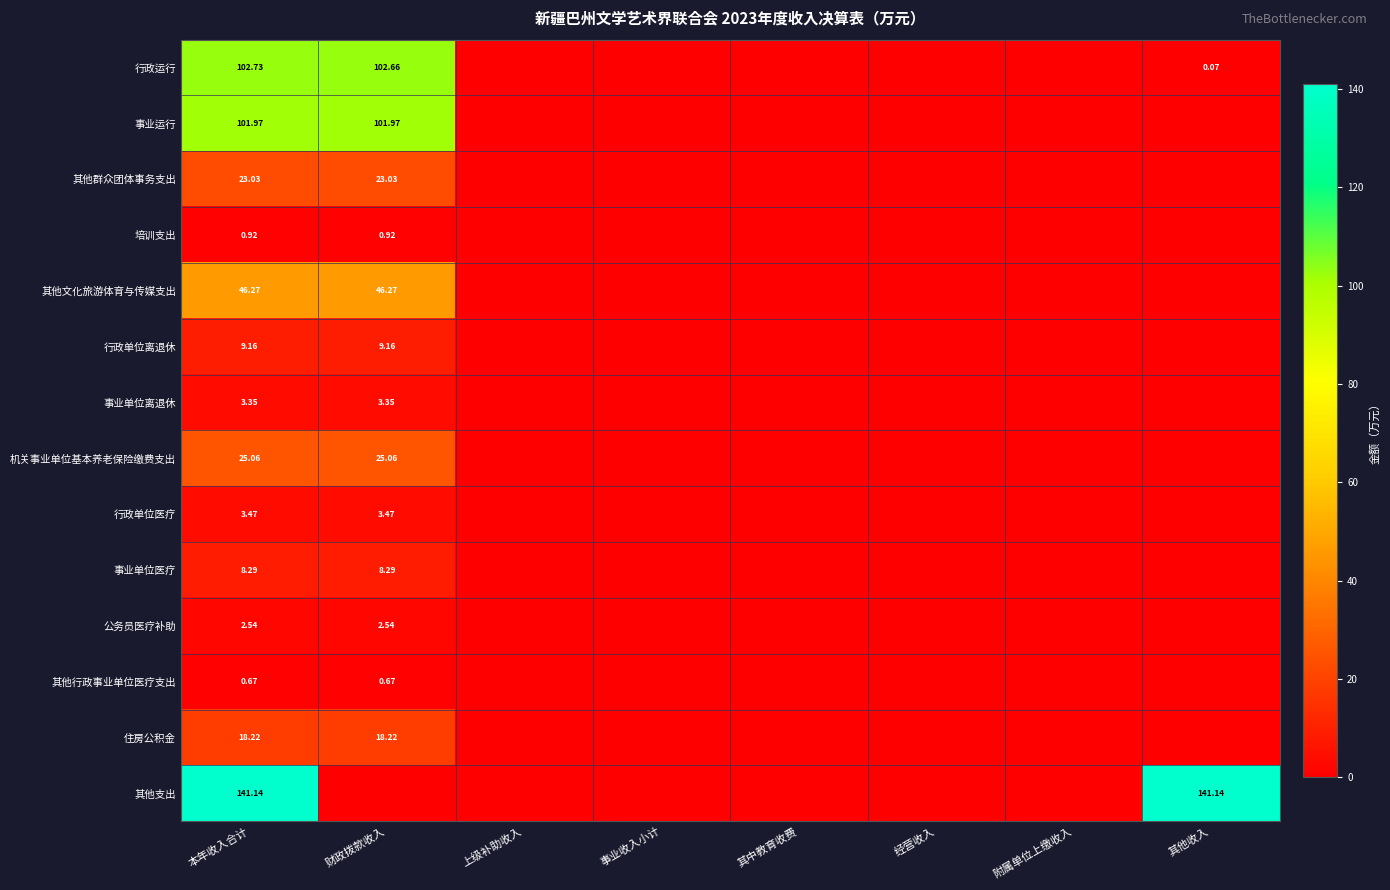

What is the difference between the 行政单位医疗 values at 其他收入 and 本年收入合计?

3.5